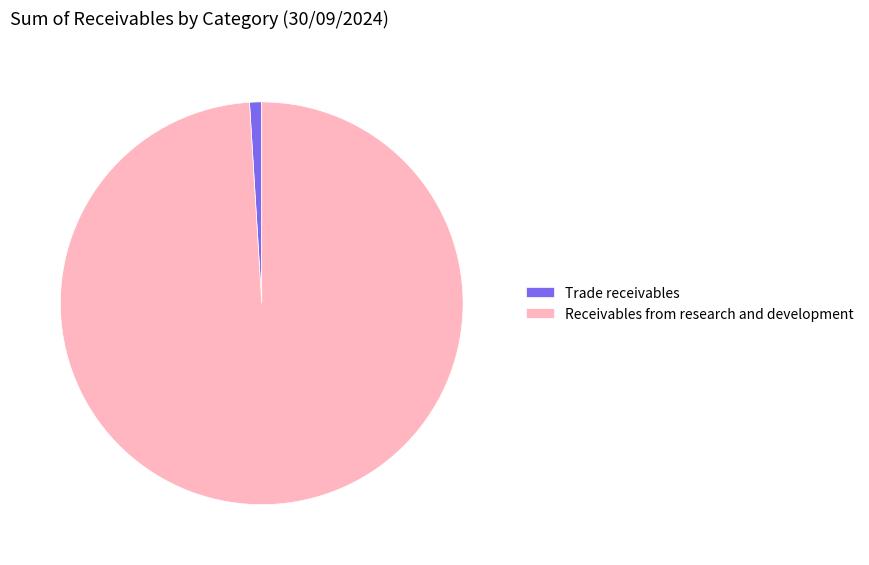

The Trade receivables slice represents 11% of the pie. True or false?

False